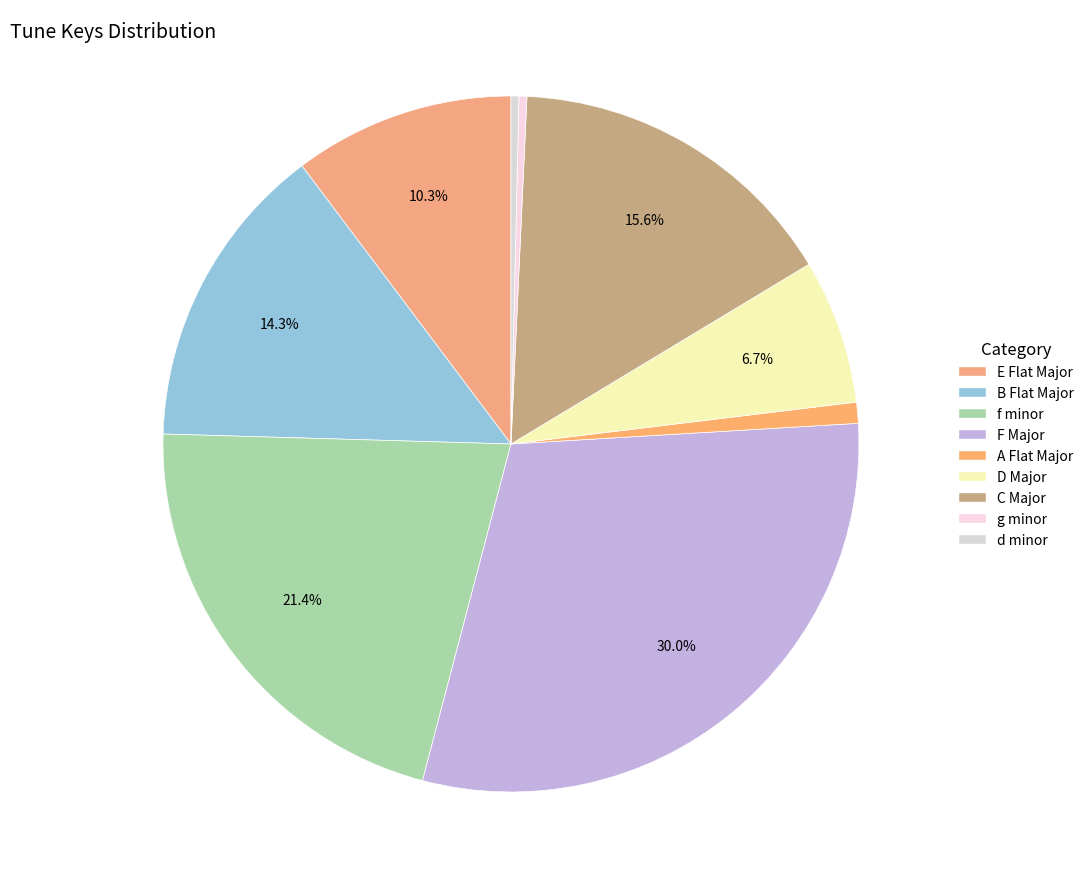

Count the number of slices in the pie.

9